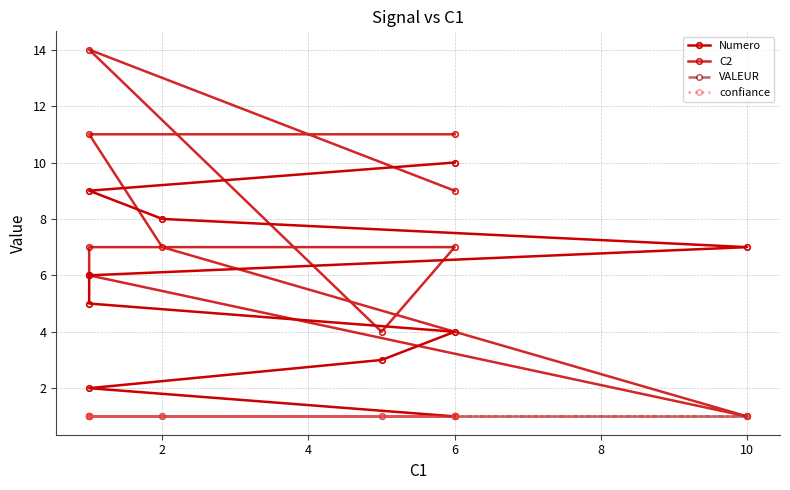

Reading left to right, transcribe all the data shown in this chart.

Numero: 1	2	3	4	5	6	7	8	9	10
C2: 9	14	4	7	7	6	1	7	11	11
VALEUR: 1	1	1	1	1	1	1	1	1	1
confiance: 1	1	1	1	1	1	1	1	1	1